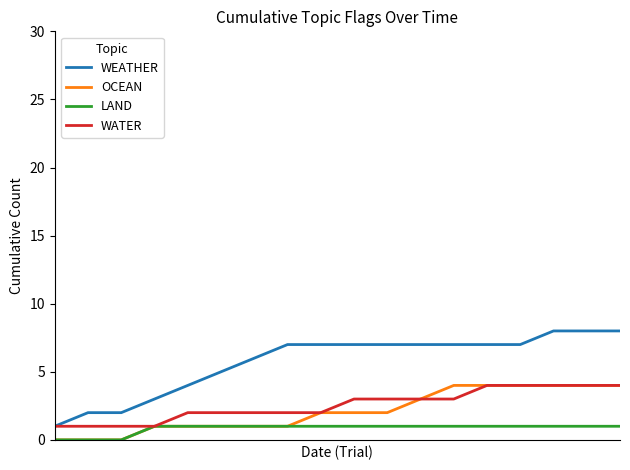

True or false: LAND and WEATHER cross at least once.

False